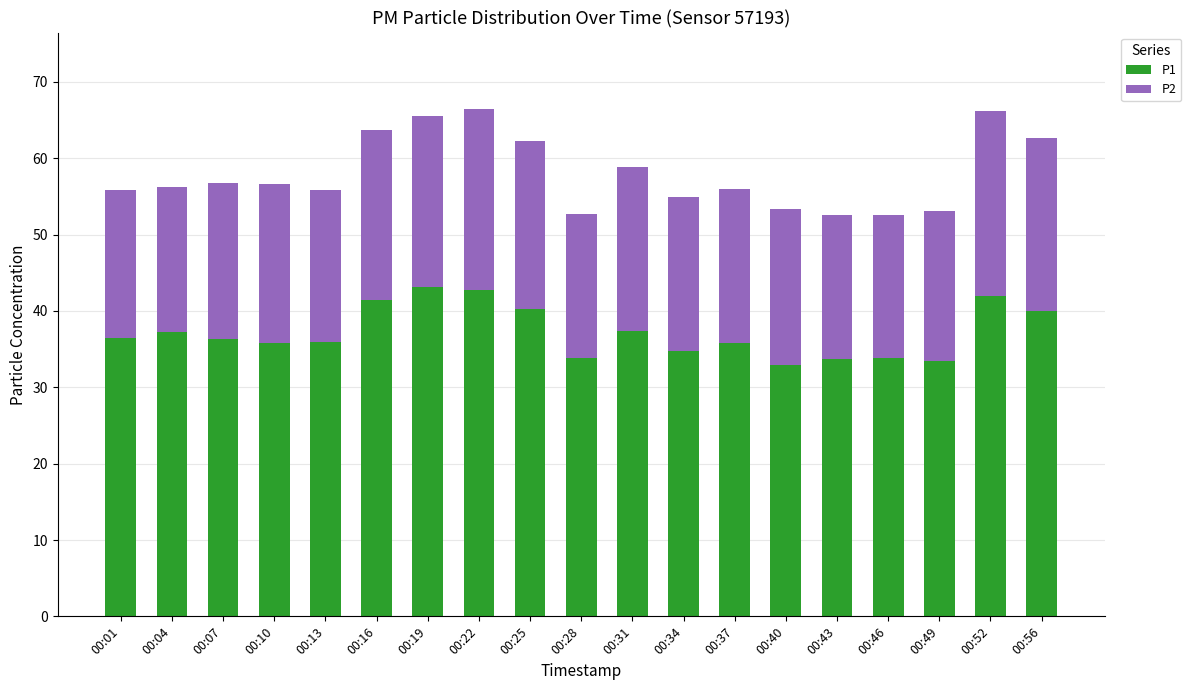

The value of P1 at 00:40 is 32.9. True or false?

True